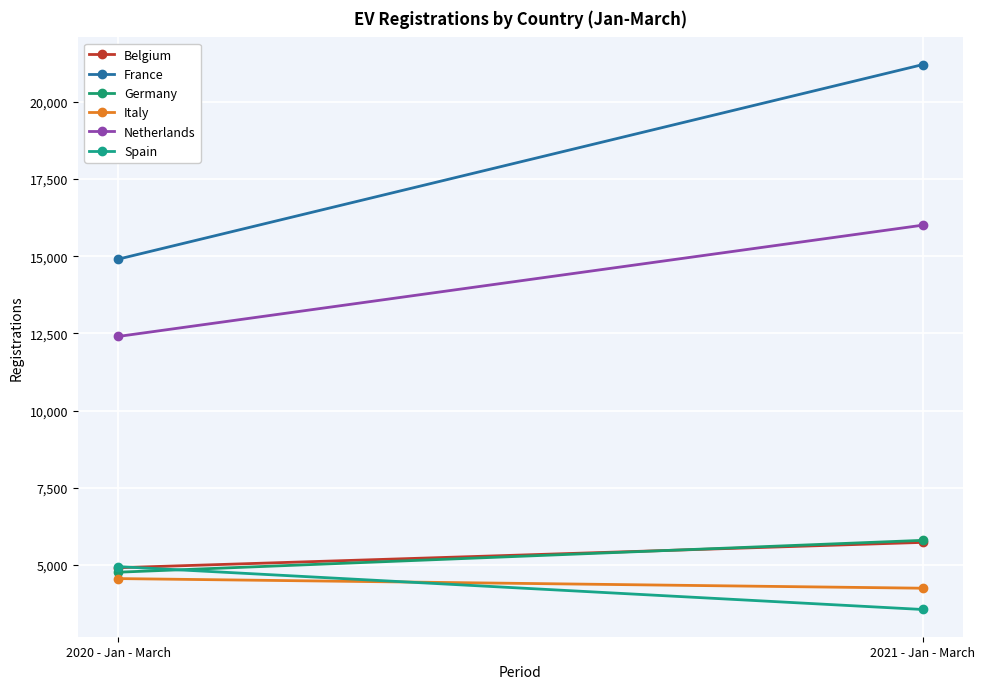

What is the label of the 1st point from the right?

2021 - Jan - March